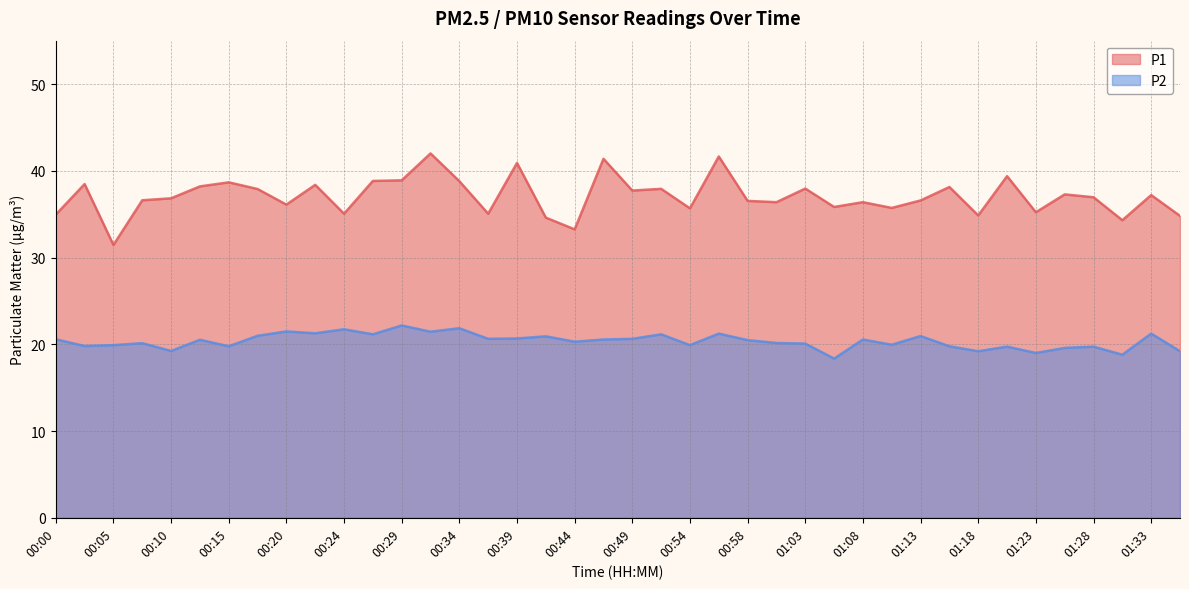

Rank the categories by P1 value from lowest to highest.

00:05, 00:44, 01:30, 00:41, 01:35, 01:18, 00:00, 00:24, 00:37, 01:23, 00:54, 01:11, 01:06, 00:20, 01:01, 01:08, 00:58, 01:13, 00:07, 00:10, 01:28, 01:33, 01:25, 00:49, 00:17, 00:51, 01:03, 01:16, 00:12, 00:22, 00:03, 00:15, 00:34, 00:27, 00:29, 01:20, 00:39, 00:46, 00:56, 00:32